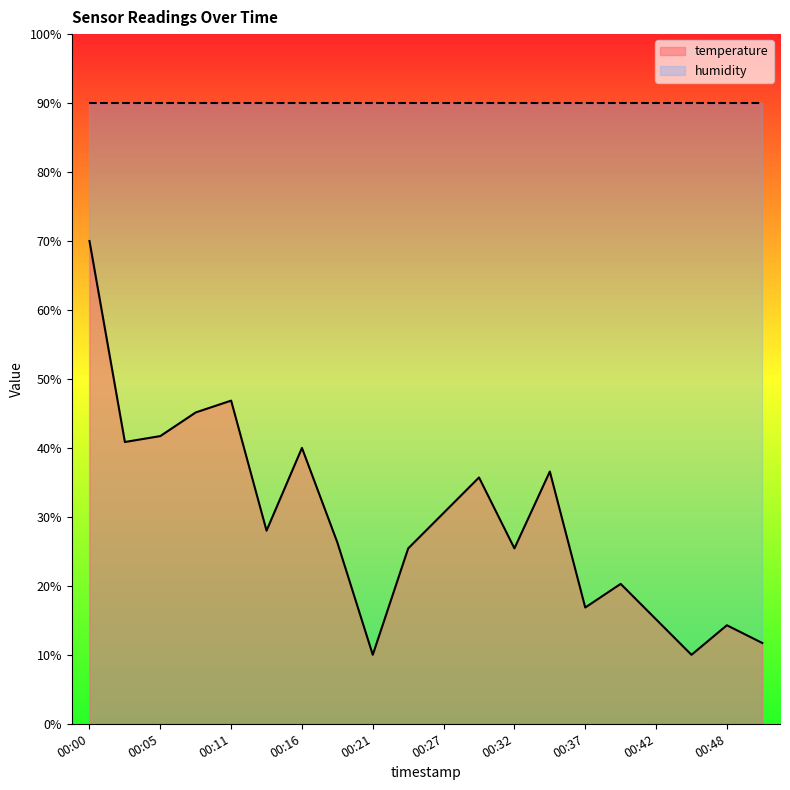

What is the minimum value shown in the chart?

10.0